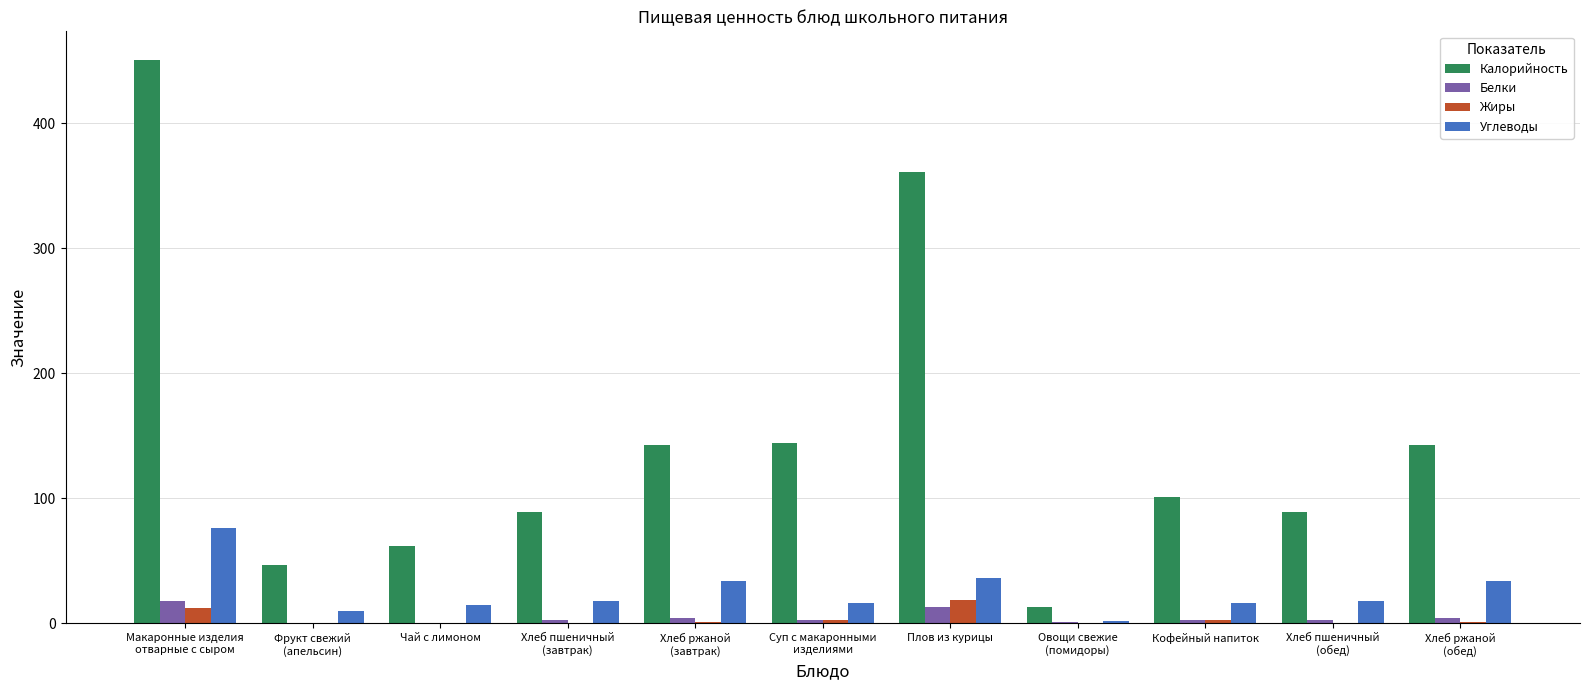

What is the total value across all series at Фрукт свежий
(апельсин)?

57